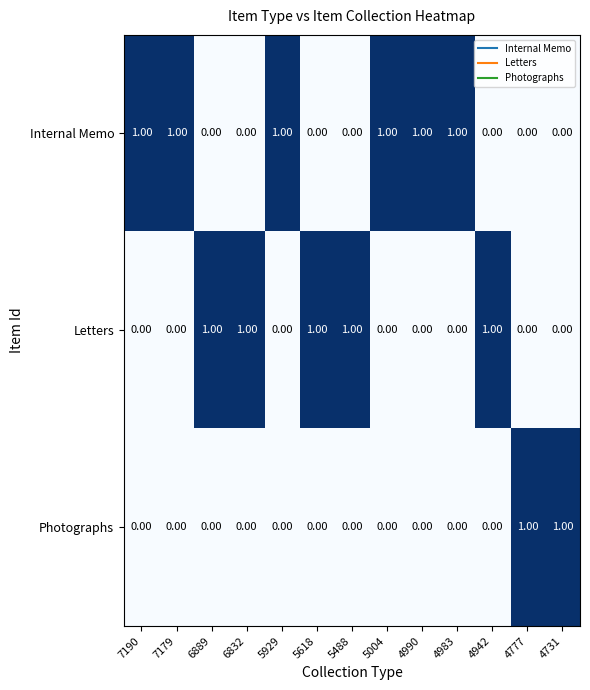

Rank the series by their average value, from highest to lowest.

Internal Memo, Letters, Photographs